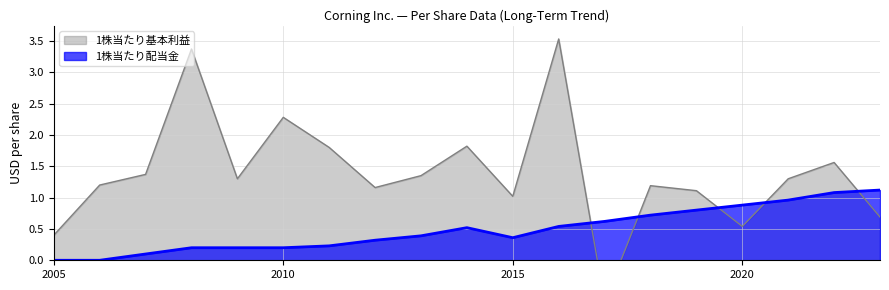

What is the difference between the second highest and second lowest values in the 1株当たり配当金 series?

1.1